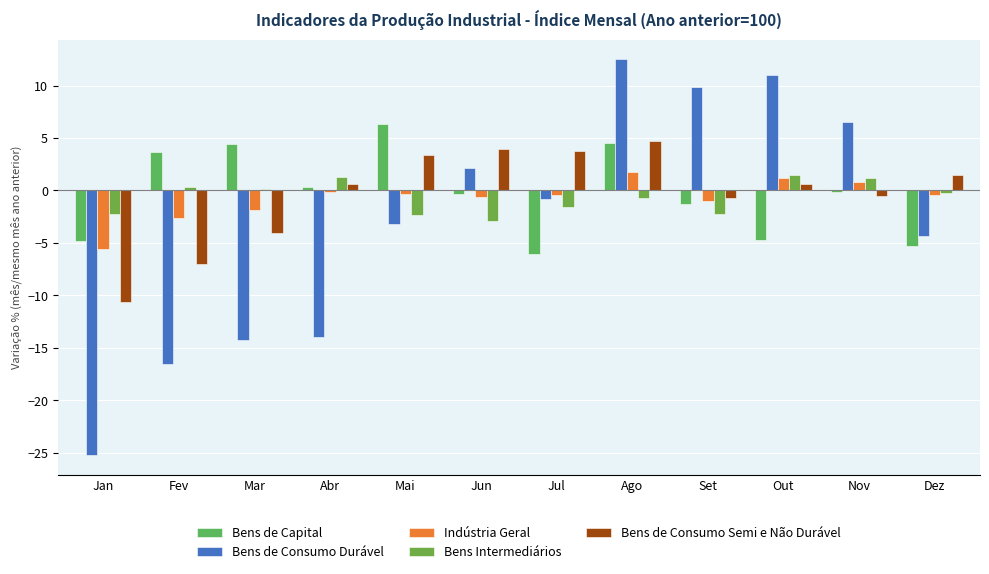

Which series has the largest range (max minus min)?

Bens de Consumo Durável